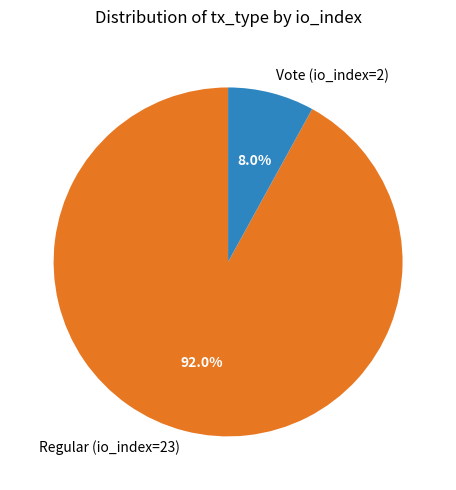

Which slice represents more than half of the pie?

Regular (io_index=23)